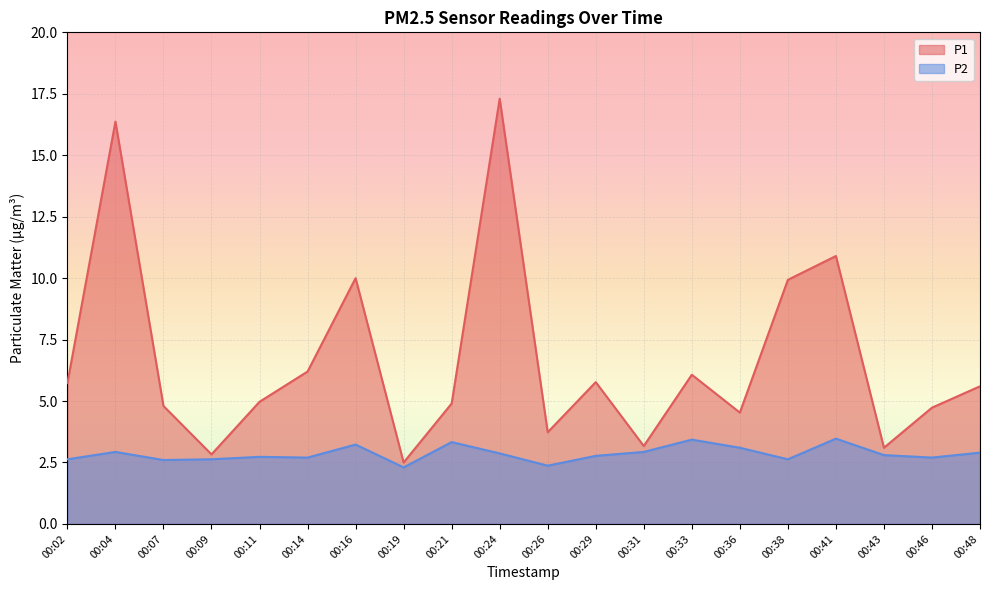

Where is the first local maximum for P1?

00:04